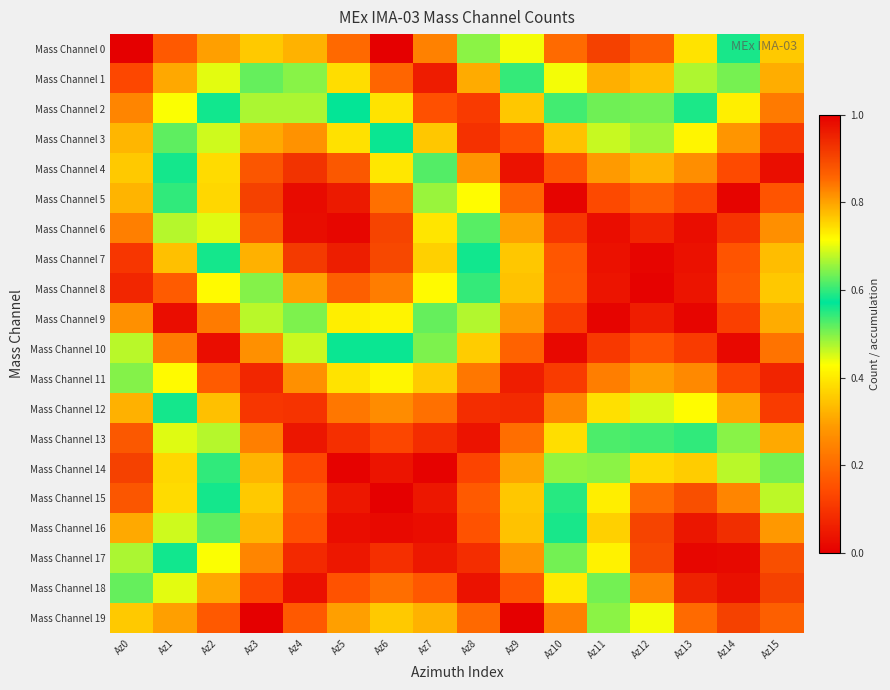

Reading left to right, extract all data points from this chart.

Mass Channel 0: Az0=0.0	Az1=0.2	Az2=0.3	Az3=0.4	Az4=0.3	Az5=0.2	Az6=0.0	Az7=0.2	Az8=0.5	Az9=0.7	Az10=0.9	Az11=0.9	Az12=0.9	Az13=0.7	Az14=0.6	Az15=0.4
Mass Channel 1: Az0=0.1	Az1=0.3	Az2=0.4	Az3=0.5	Az4=0.5	Az5=0.4	Az6=0.2	Az7=0.1	Az8=0.3	Az9=0.5	Az10=0.7	Az11=0.8	Az12=0.8	Az13=0.7	Az14=0.5	Az15=0.3
Mass Channel 2: Az0=0.2	Az1=0.4	Az2=0.6	Az3=0.7	Az4=0.7	Az5=0.6	Az6=0.4	Az7=0.2	Az8=0.1	Az9=0.3	Az10=0.5	Az11=0.6	Az12=0.6	Az13=0.6	Az14=0.4	Az15=0.2
Mass Channel 3: Az0=0.3	Az1=0.5	Az2=0.7	Az3=0.8	Az4=0.8	Az5=0.7	Az6=0.6	Az7=0.3	Az8=0.1	Az9=0.2	Az10=0.3	Az11=0.5	Az12=0.5	Az13=0.4	Az14=0.3	Az15=0.1
Mass Channel 4: Az0=0.4	Az1=0.6	Az2=0.7	Az3=0.9	Az4=0.9	Az5=0.9	Az6=0.7	Az7=0.5	Az8=0.3	Az9=0.0	Az10=0.2	Az11=0.3	Az12=0.3	Az13=0.3	Az14=0.1	Az15=0.0
Mass Channel 5: Az0=0.3	Az1=0.5	Az2=0.8	Az3=0.9	Az4=1.0	Az5=1.0	Az6=0.8	Az7=0.7	Az8=0.4	Az9=0.2	Az10=0.0	Az11=0.1	Az12=0.2	Az13=0.1	Az14=0.0	Az15=0.2
Mass Channel 6: Az0=0.2	Az1=0.5	Az2=0.7	Az3=0.9	Az4=1.0	Az5=1.0	Az6=0.9	Az7=0.7	Az8=0.5	Az9=0.3	Az10=0.1	Az11=0.0	Az12=0.1	Az13=0.0	Az14=0.1	Az15=0.3
Mass Channel 7: Az0=0.1	Az1=0.3	Az2=0.6	Az3=0.8	Az4=0.9	Az5=1.0	Az6=0.9	Az7=0.8	Az8=0.6	Az9=0.3	Az10=0.2	Az11=0.0	Az12=0.0	Az13=0.0	Az14=0.2	Az15=0.3
Mass Channel 8: Az0=0.1	Az1=0.2	Az2=0.4	Az3=0.6	Az4=0.8	Az5=0.9	Az6=0.8	Az7=0.7	Az8=0.5	Az9=0.3	Az10=0.2	Az11=0.0	Az12=0.0	Az13=0.0	Az14=0.2	Az15=0.4
Mass Channel 9: Az0=0.3	Az1=0.0	Az2=0.2	Az3=0.5	Az4=0.6	Az5=0.7	Az6=0.7	Az7=0.6	Az8=0.5	Az9=0.3	Az10=0.1	Az11=0.0	Az12=0.1	Az13=0.0	Az14=0.1	Az15=0.3
Mass Channel 10: Az0=0.5	Az1=0.2	Az2=0.0	Az3=0.3	Az4=0.5	Az5=0.6	Az6=0.6	Az7=0.5	Az8=0.4	Az9=0.2	Az10=0.0	Az11=0.1	Az12=0.2	Az13=0.1	Az14=0.0	Az15=0.2
Mass Channel 11: Az0=0.6	Az1=0.4	Az2=0.2	Az3=0.1	Az4=0.3	Az5=0.4	Az6=0.4	Az7=0.4	Az8=0.2	Az9=0.1	Az10=0.1	Az11=0.2	Az12=0.3	Az13=0.3	Az14=0.1	Az15=0.1
Mass Channel 12: Az0=0.8	Az1=0.6	Az2=0.3	Az3=0.1	Az4=0.1	Az5=0.2	Az6=0.3	Az7=0.2	Az8=0.1	Az9=0.1	Az10=0.3	Az11=0.4	Az12=0.4	Az13=0.4	Az14=0.3	Az15=0.1
Mass Channel 13: Az0=0.9	Az1=0.7	Az2=0.5	Az3=0.2	Az4=0.0	Az5=0.1	Az6=0.1	Az7=0.1	Az8=0.0	Az9=0.2	Az10=0.4	Az11=0.5	Az12=0.6	Az13=0.6	Az14=0.5	Az15=0.3
Mass Channel 14: Az0=0.9	Az1=0.8	Az2=0.5	Az3=0.3	Az4=0.1	Az5=0.0	Az6=0.0	Az7=0.0	Az8=0.1	Az9=0.3	Az10=0.5	Az11=0.6	Az12=0.7	Az13=0.8	Az14=0.7	Az15=0.5
Mass Channel 15: Az0=0.9	Az1=0.7	Az2=0.6	Az3=0.4	Az4=0.2	Az5=0.0	Az6=0.0	Az7=0.0	Az8=0.2	Az9=0.4	Az10=0.6	Az11=0.7	Az12=0.9	Az13=0.9	Az14=0.8	Az15=0.7
Mass Channel 16: Az0=0.8	Az1=0.7	Az2=0.5	Az3=0.3	Az4=0.2	Az5=0.0	Az6=0.0	Az7=0.0	Az8=0.2	Az9=0.3	Az10=0.6	Az11=0.8	Az12=0.9	Az13=1.0	Az14=0.9	Az15=0.8
Mass Channel 17: Az0=0.7	Az1=0.6	Az2=0.4	Az3=0.2	Az4=0.1	Az5=0.0	Az6=0.1	Az7=0.0	Az8=0.1	Az9=0.3	Az10=0.5	Az11=0.7	Az12=0.9	Az13=1.0	Az14=1.0	Az15=0.9
Mass Channel 18: Az0=0.5	Az1=0.4	Az2=0.3	Az3=0.1	Az4=0.0	Az5=0.2	Az6=0.2	Az7=0.2	Az8=0.0	Az9=0.2	Az10=0.4	Az11=0.6	Az12=0.8	Az13=0.9	Az14=1.0	Az15=0.9
Mass Channel 19: Az0=0.4	Az1=0.3	Az2=0.2	Az3=0.0	Az4=0.2	Az5=0.3	Az6=0.4	Az7=0.3	Az8=0.2	Az9=0.0	Az10=0.2	Az11=0.5	Az12=0.7	Az13=0.9	Az14=0.9	Az15=0.9